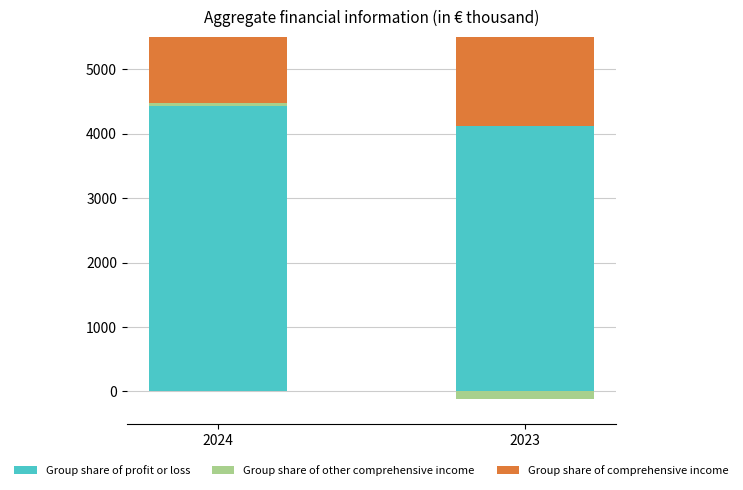

What is the total value across all series at 2023?

8114